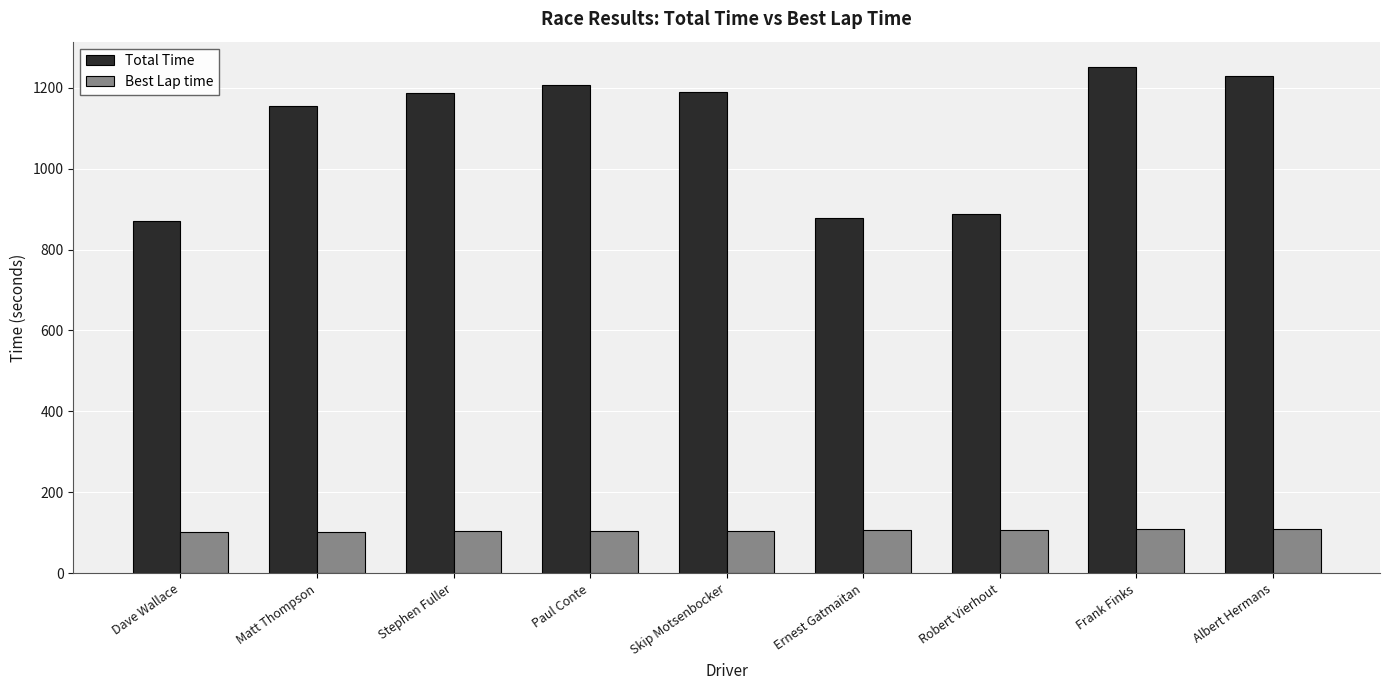

Rank the series by their average value, from highest to lowest.

Total Time, Best Lap time